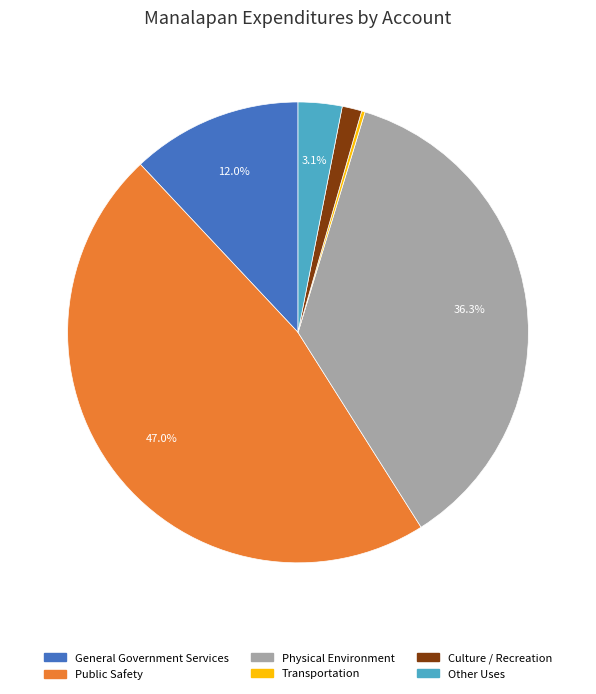

Between Physical Environment and General Government Services, which is larger?

Physical Environment